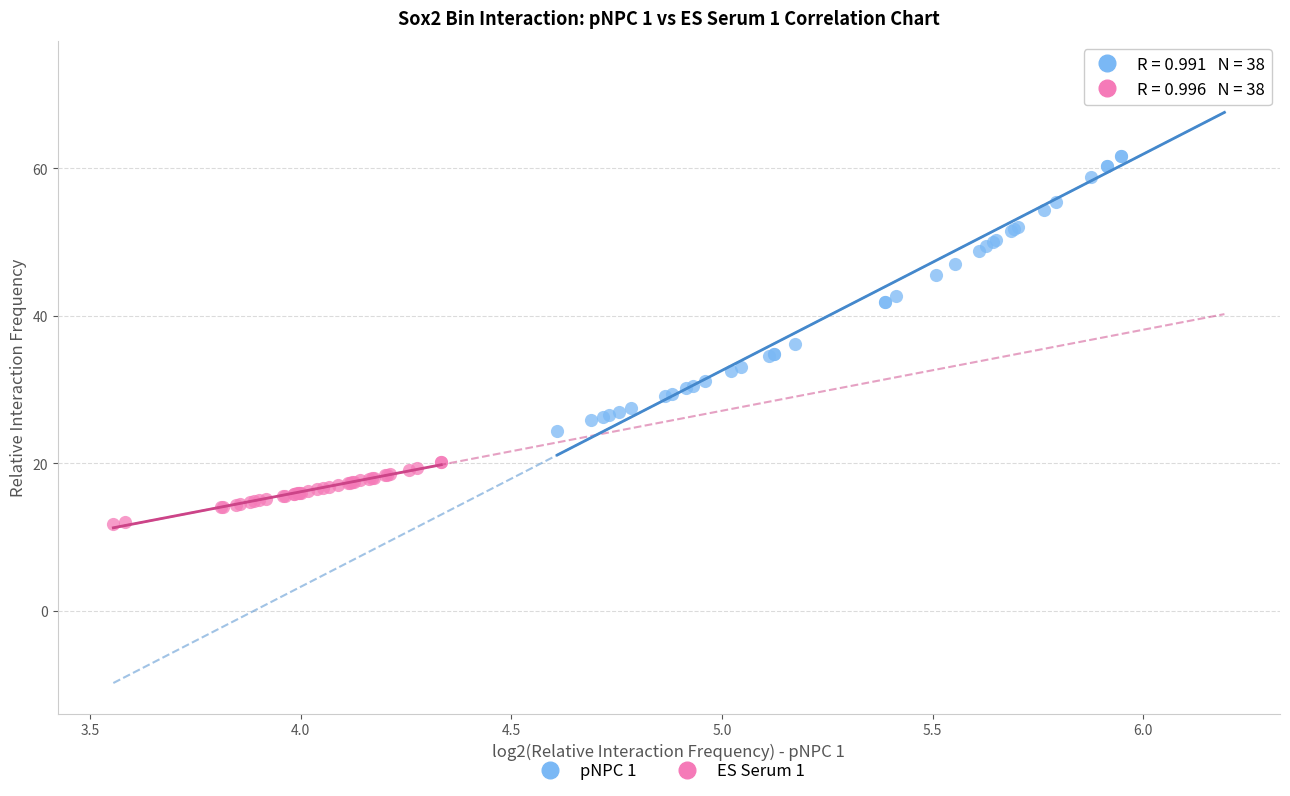

Which series contains the highest Y value?

pNPC 1